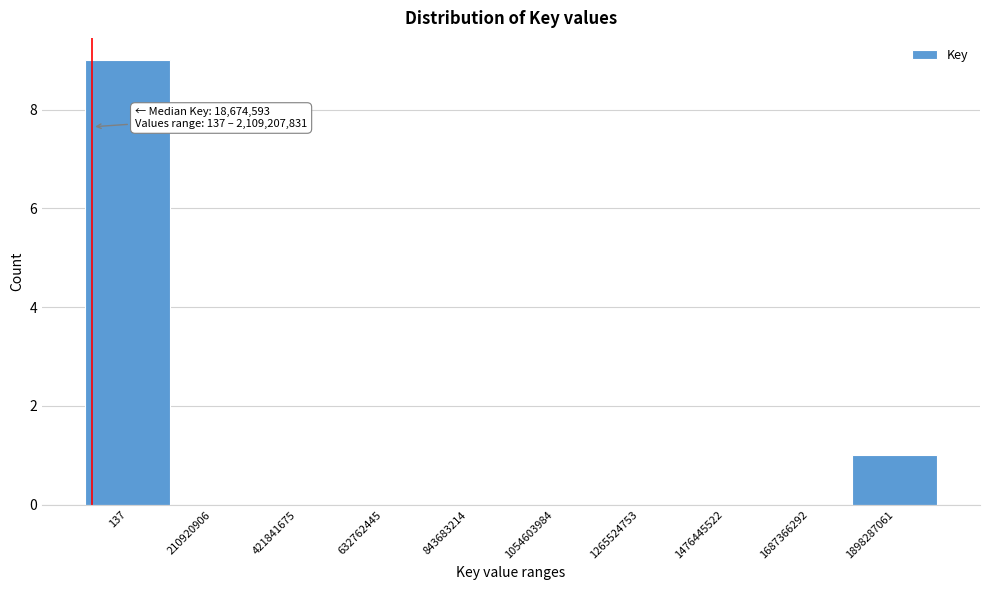

Reading left to right, what are all the values shown in this chart?

137=9	210920906=0	421841675=0	632762445=0	843683214=0	1054603984=0	1265524753=0	1476445522=0	1687366292=0	1898287061=1